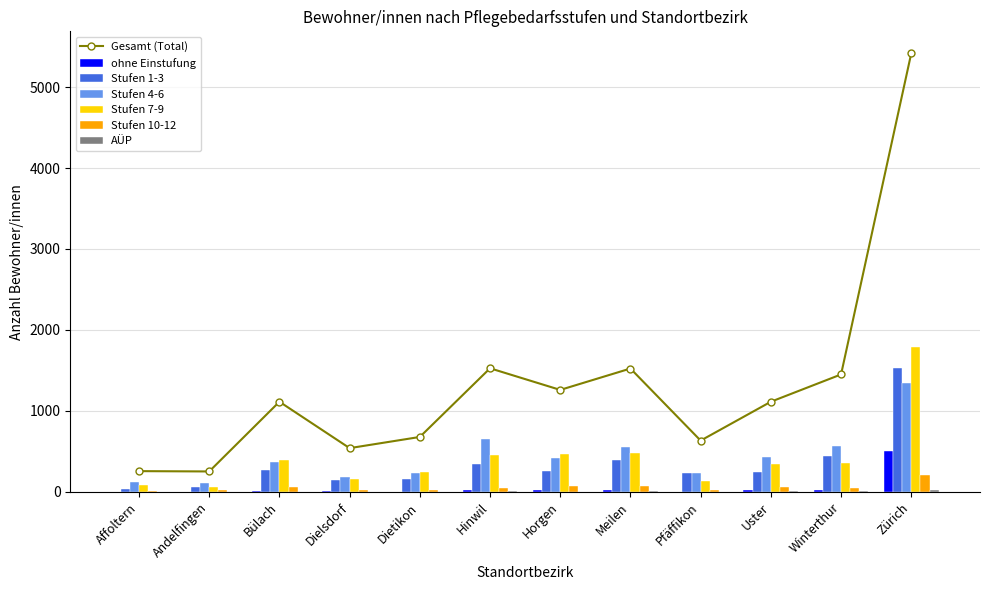

The Stufen 1-3 series shows 238 at Pfäffikon. True or false?

True